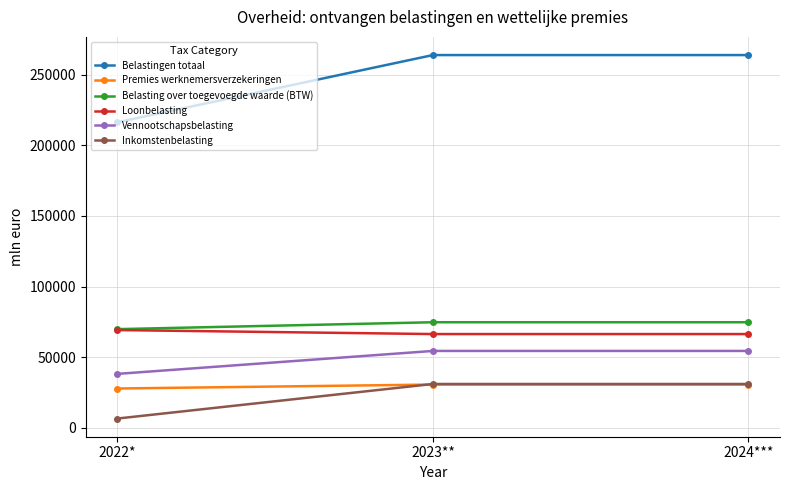

What value does the Inkomstenbelasting series have at 2024***, to the nearest 50?

31150